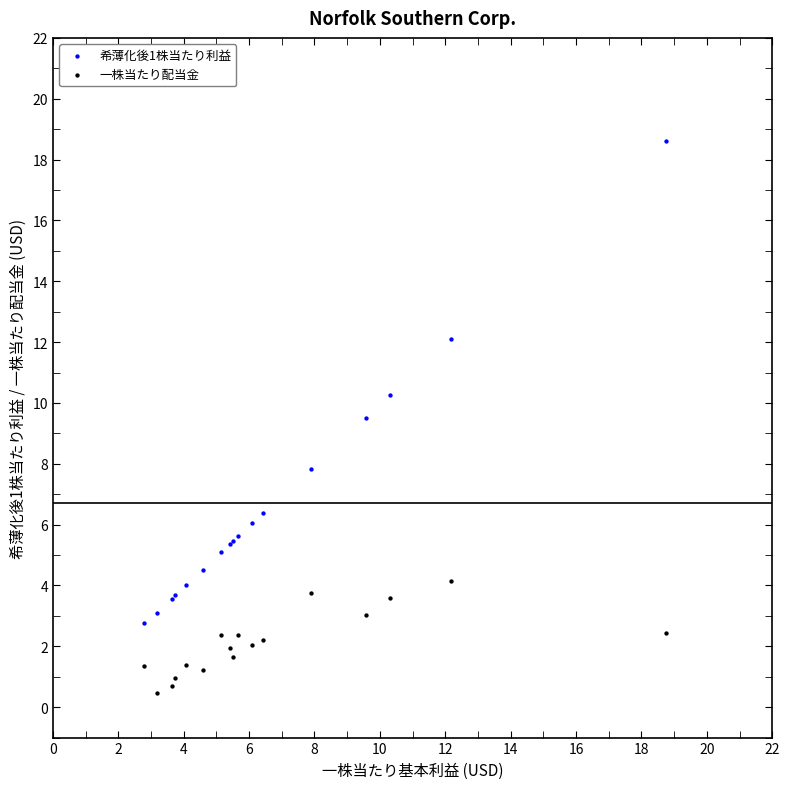

Which series has the largest Y range (max minus min)?

希薄化後1株当たり利益